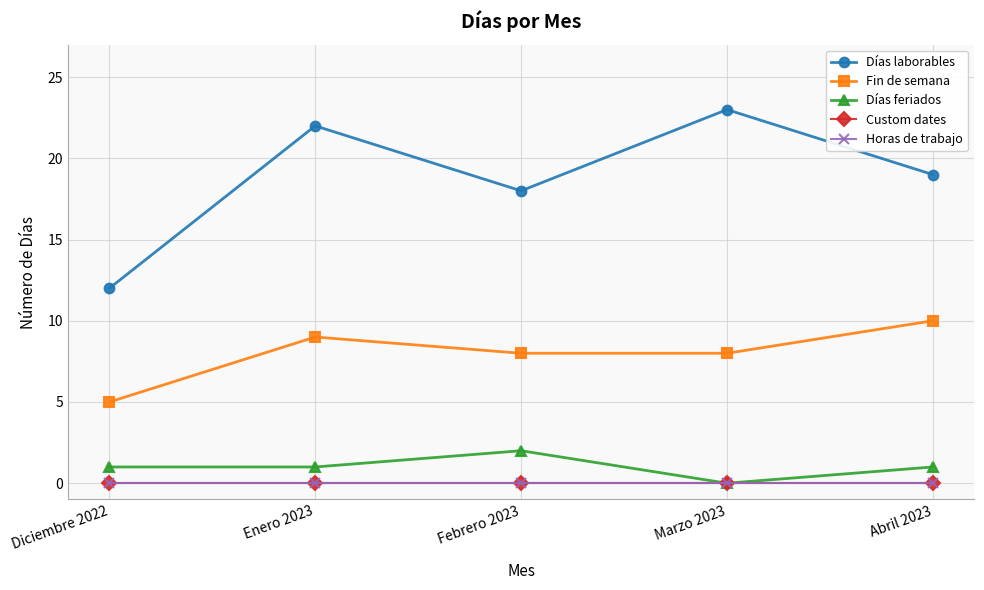

The value of Días laborables at Febrero 2023 is 18. True or false?

True